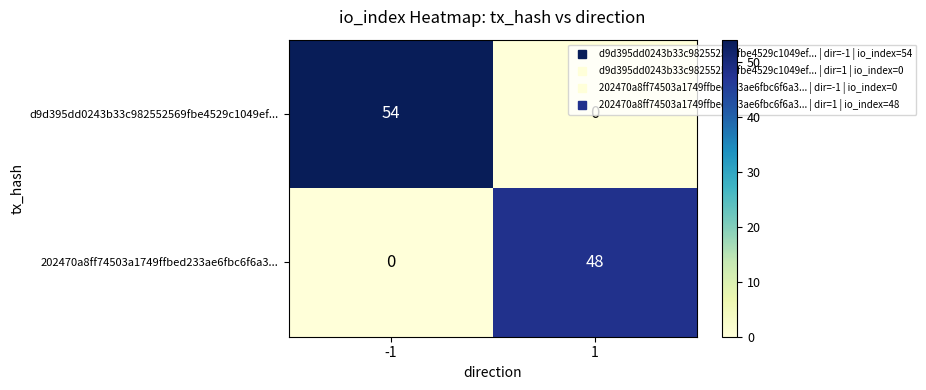

What is the spread (max minus min) of values at 1?

48